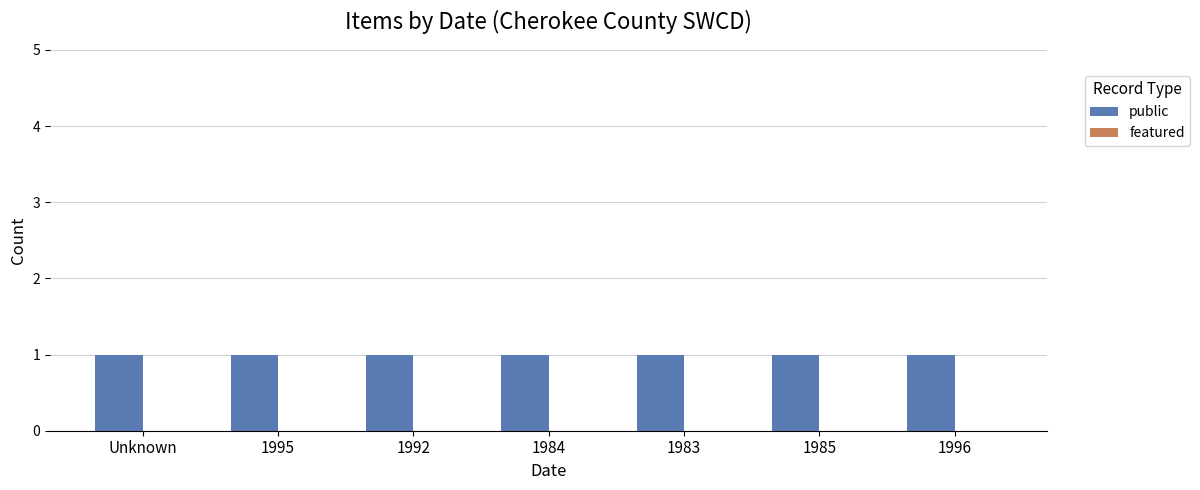

How many series are shown in this chart?

2